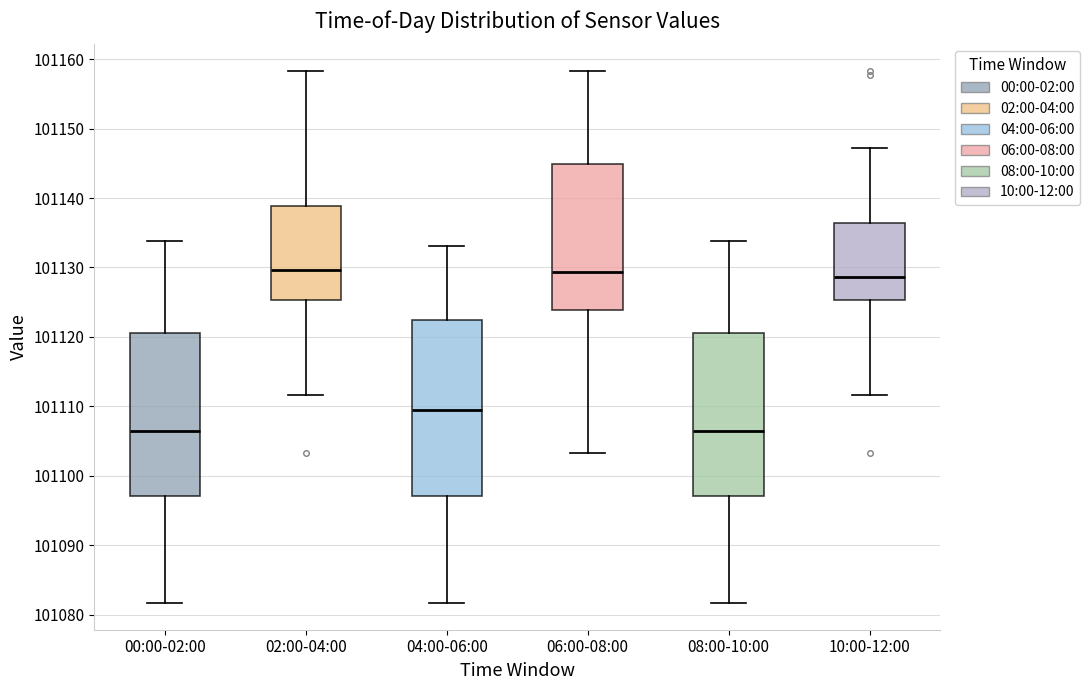

Where is the upper edge of the box for 02:00-04:00 on the y-axis? The values are not printed on the chart, so give them approximately, as read against the axis.

101139